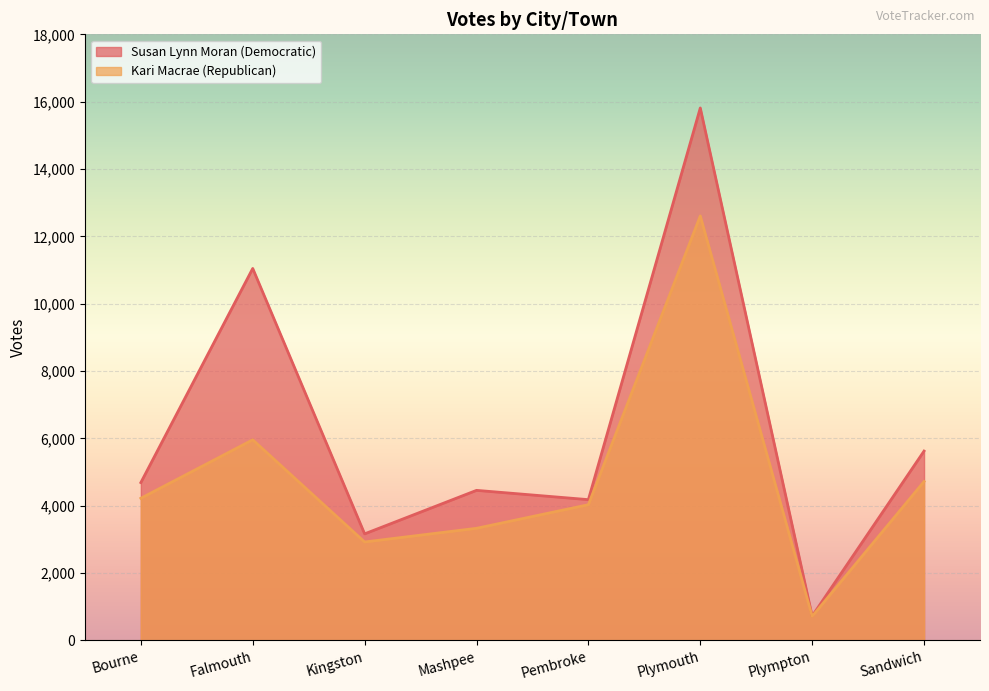

What are all the series names shown in the legend?

Susan Lynn Moran (Democratic), Kari Macrae (Republican)